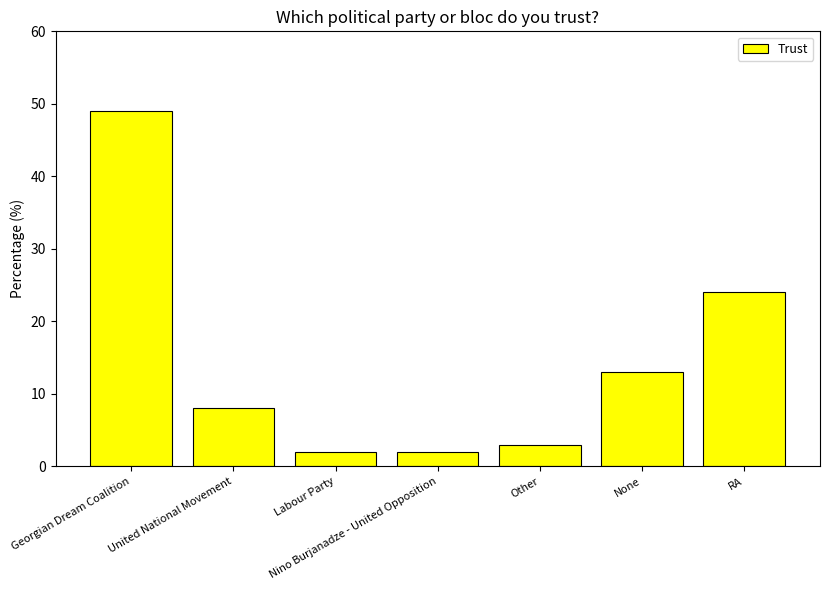

What is the difference between the maximum and minimum values?

47